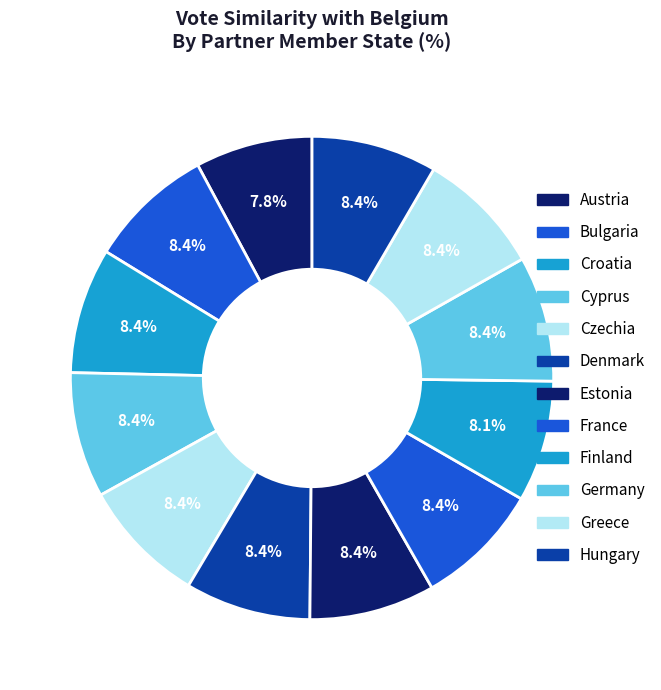

What is the smallest slice in the pie chart?

Austria